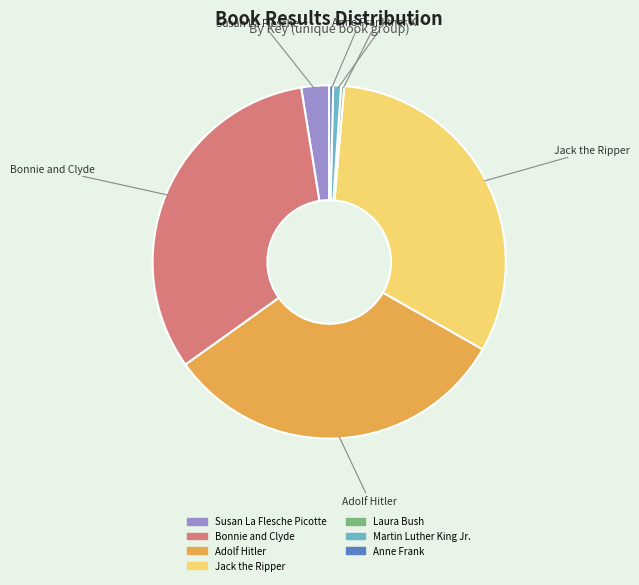

What is the ratio of the value at Bonnie and Clyde to the value at Anne Frank?

90.3